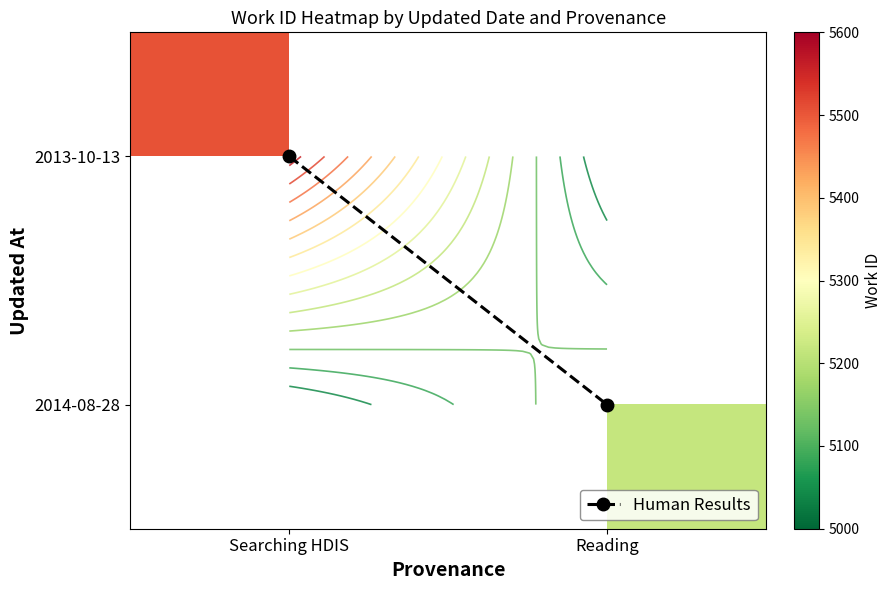

How many categories are shown in the chart?

2